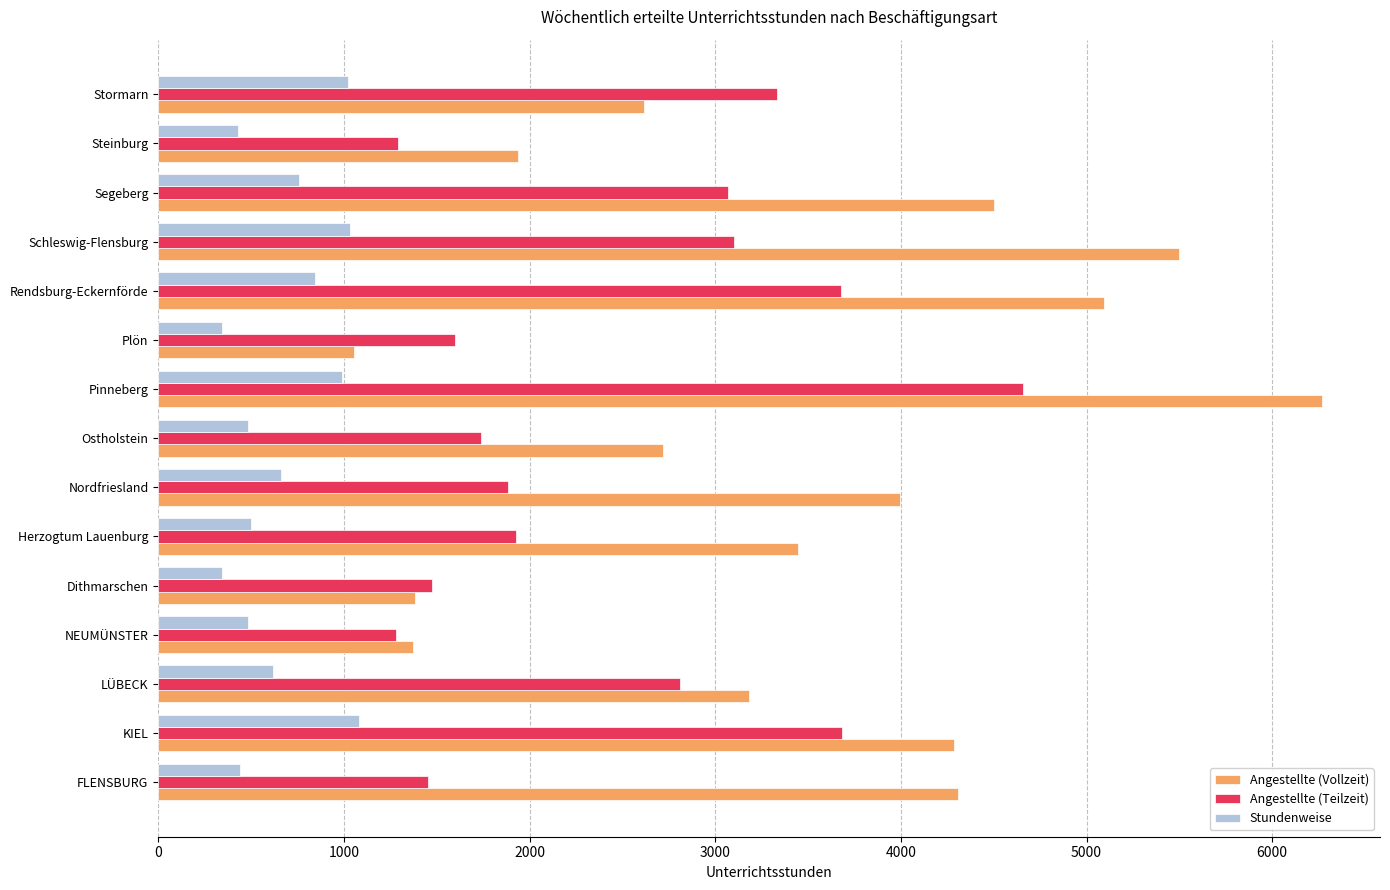

List the series in order of their peak value, highest first.

Angestellte (Vollzeit), Angestellte (Teilzeit), Stundenweise